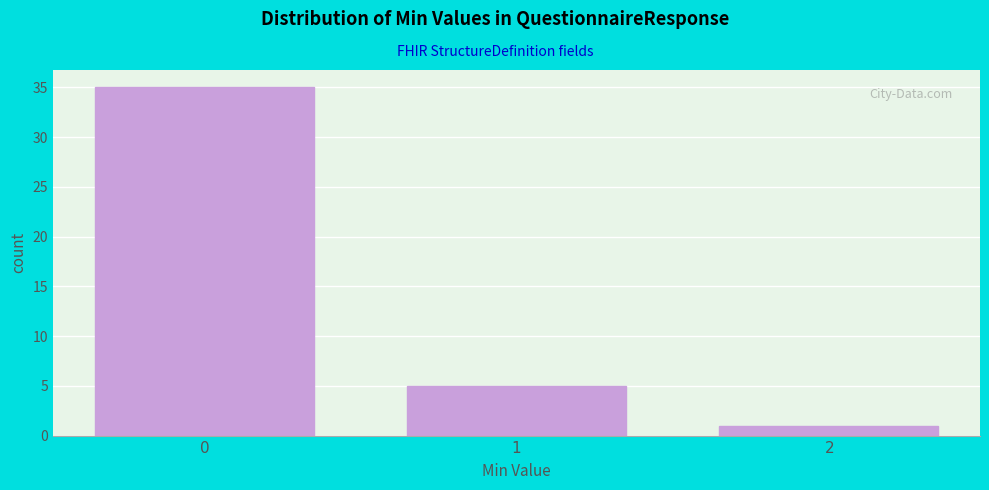

Reading left to right, transcribe this chart: for each bar, give the range it covers on the x-axis and its height. The values are not printed on the chart, so give them approximately, as read against the axis.

-0.5 to 0.5: 35
0.5 to 1.5: 5
1.5 to 2.5: 1